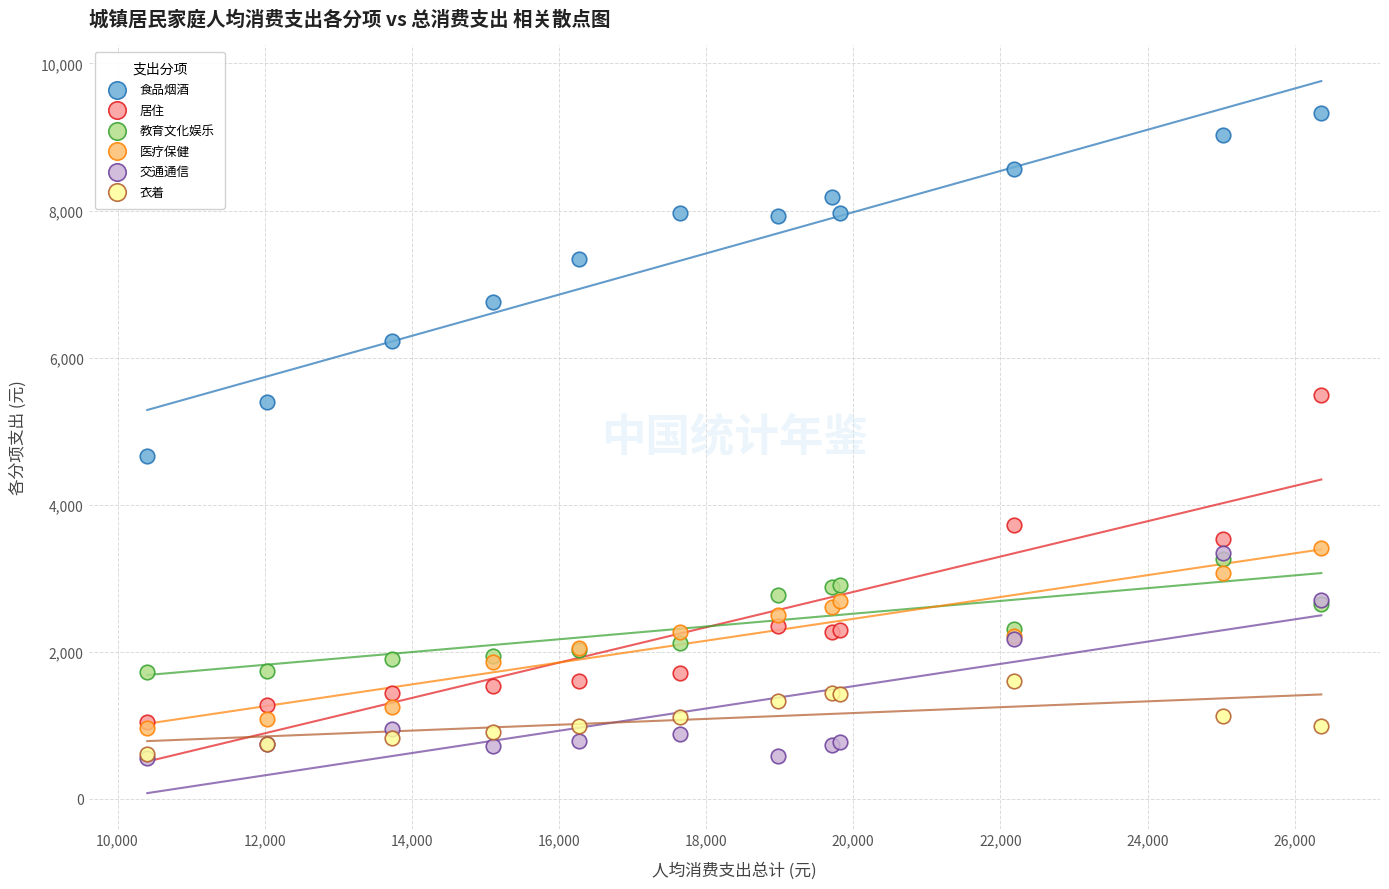

Across all series, what Y value is closest to 4940?

4661.9